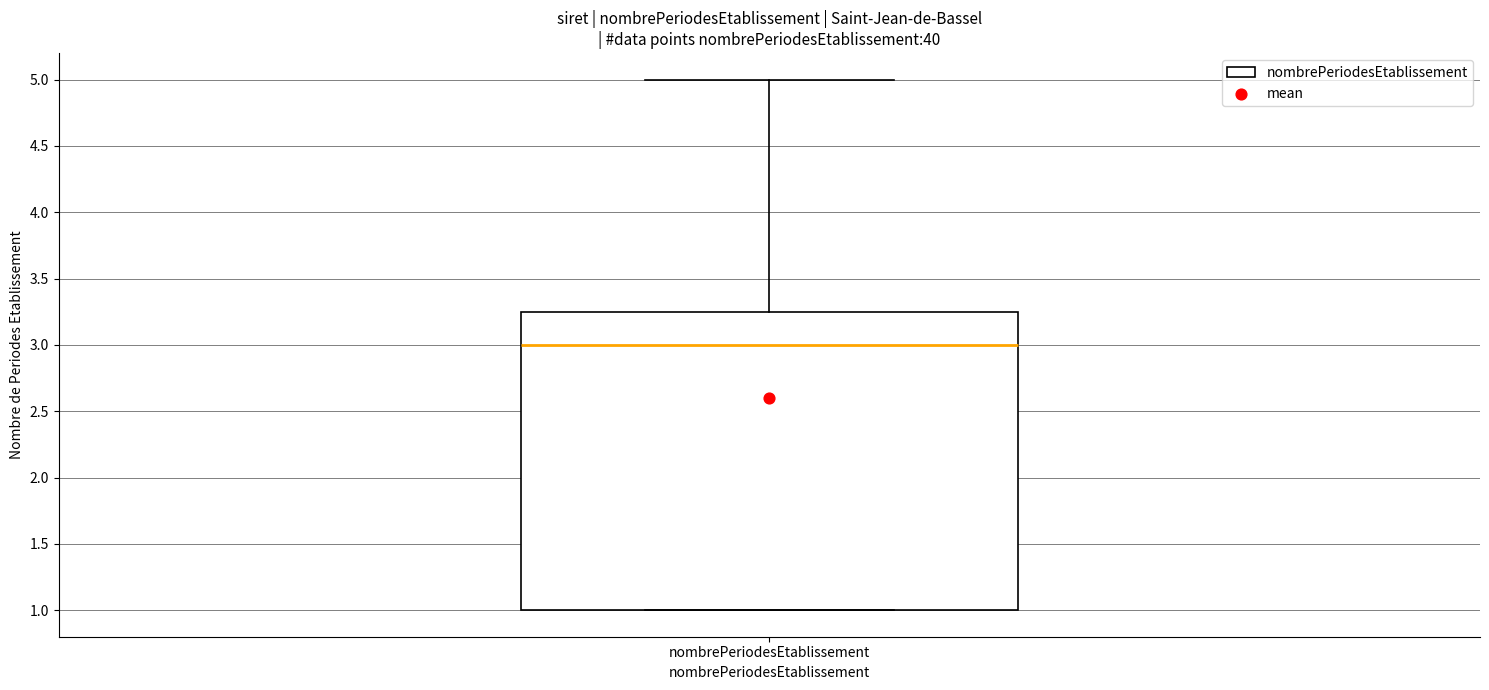

Read this box plot against the y-axis: the position of the median line, the range covered by the box, and the ends of both whiskers. The values are not printed on the chart, so give them approximately, as read against the axis.

median 3.00, box 1.00 to 3.25, whiskers 1.00 to 5.00